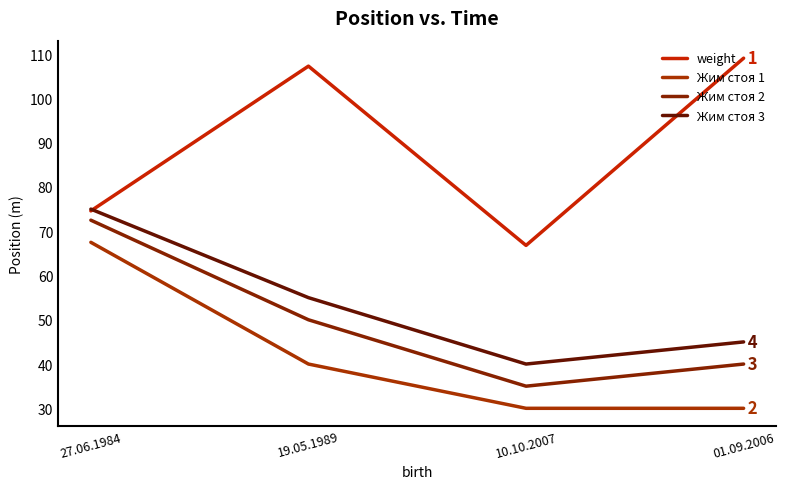

What is the difference between the second highest and minimum values in the Жим стоя 2 series?

15.0